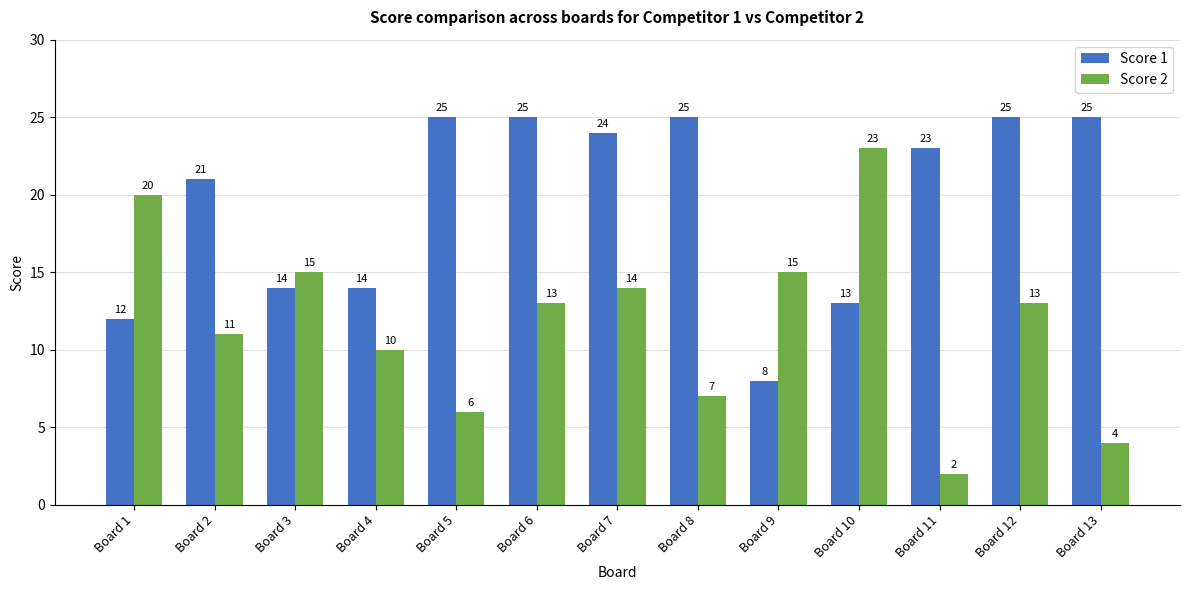

Which category has the lowest value in the Score 2 series?

Board 11